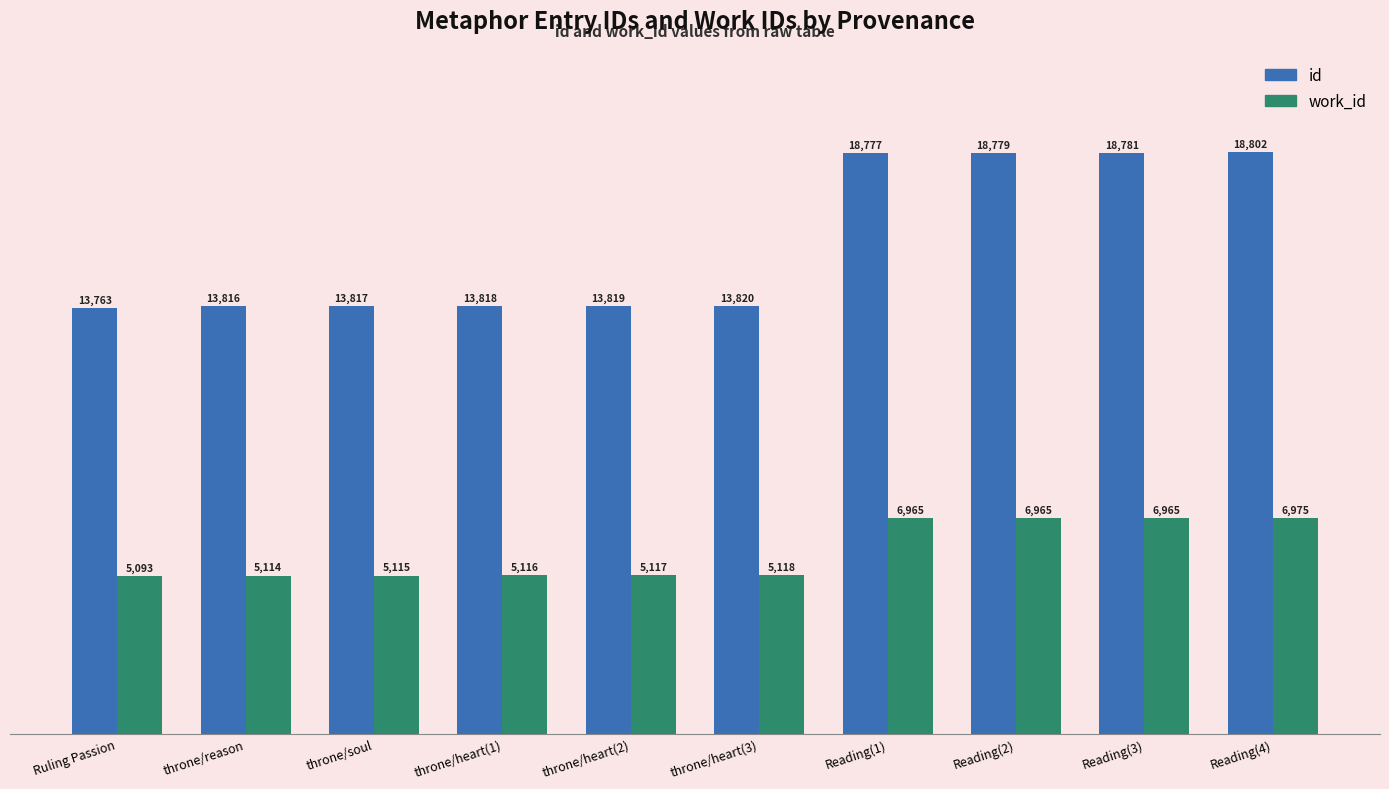

What is the label of the 1st bar from the right?

Reading(4)